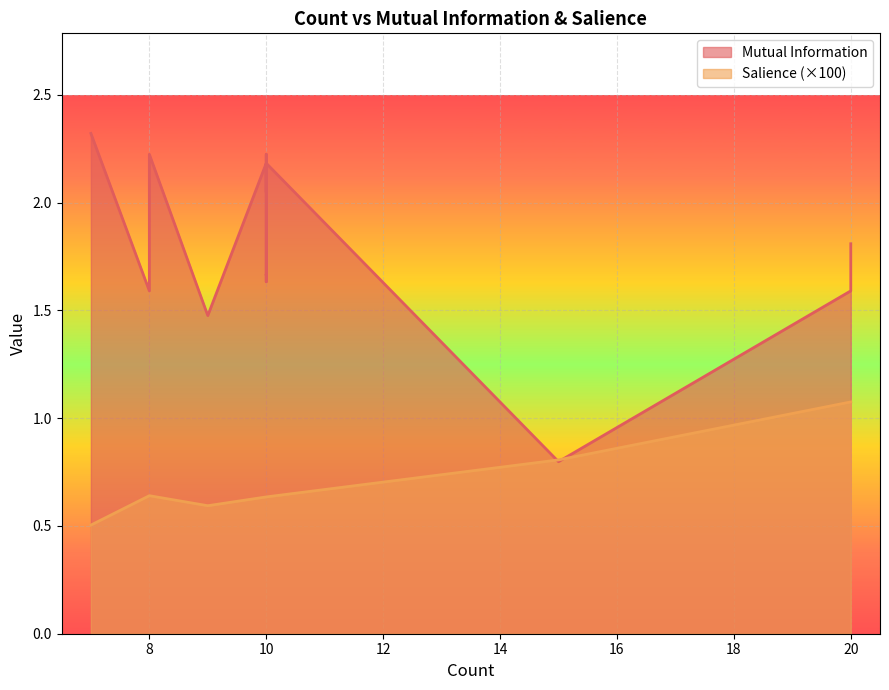

Which series has the largest total across all categories?

Mutual Information